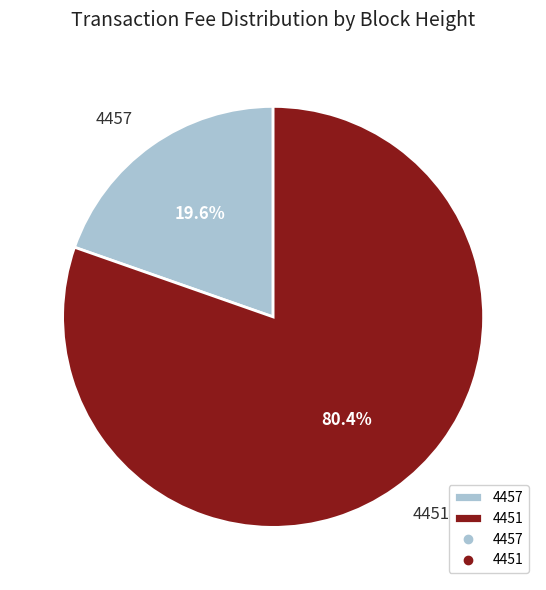

How many slices are in this pie chart?

2